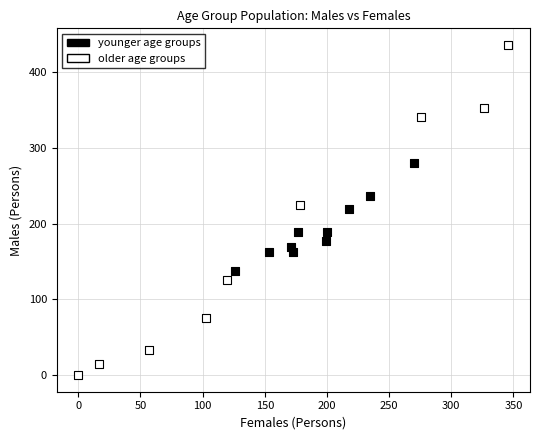

Which series reaches the minimum Y coordinate?

older age groups